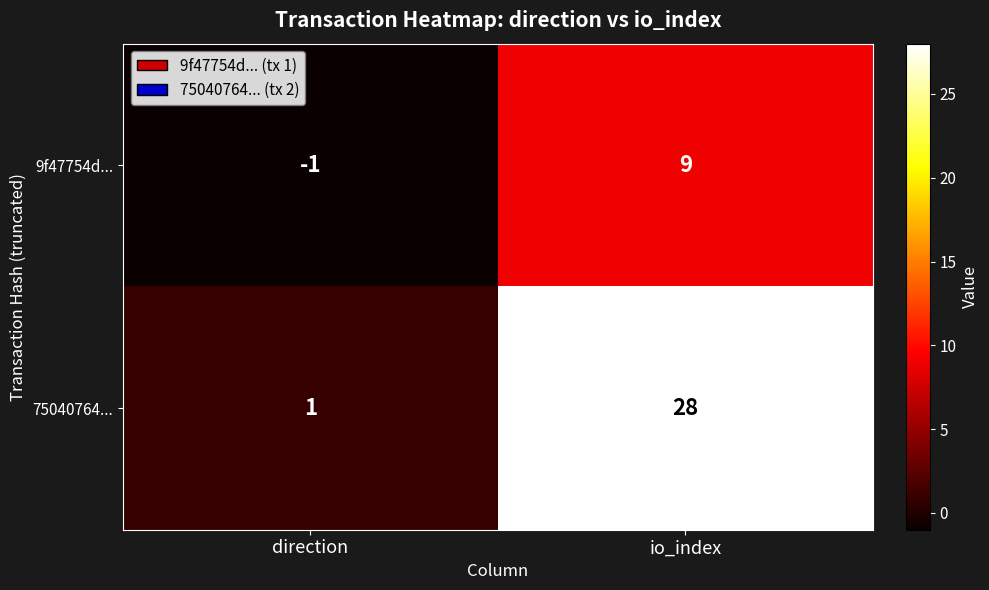

Which series has the largest total across all categories?

75040764...